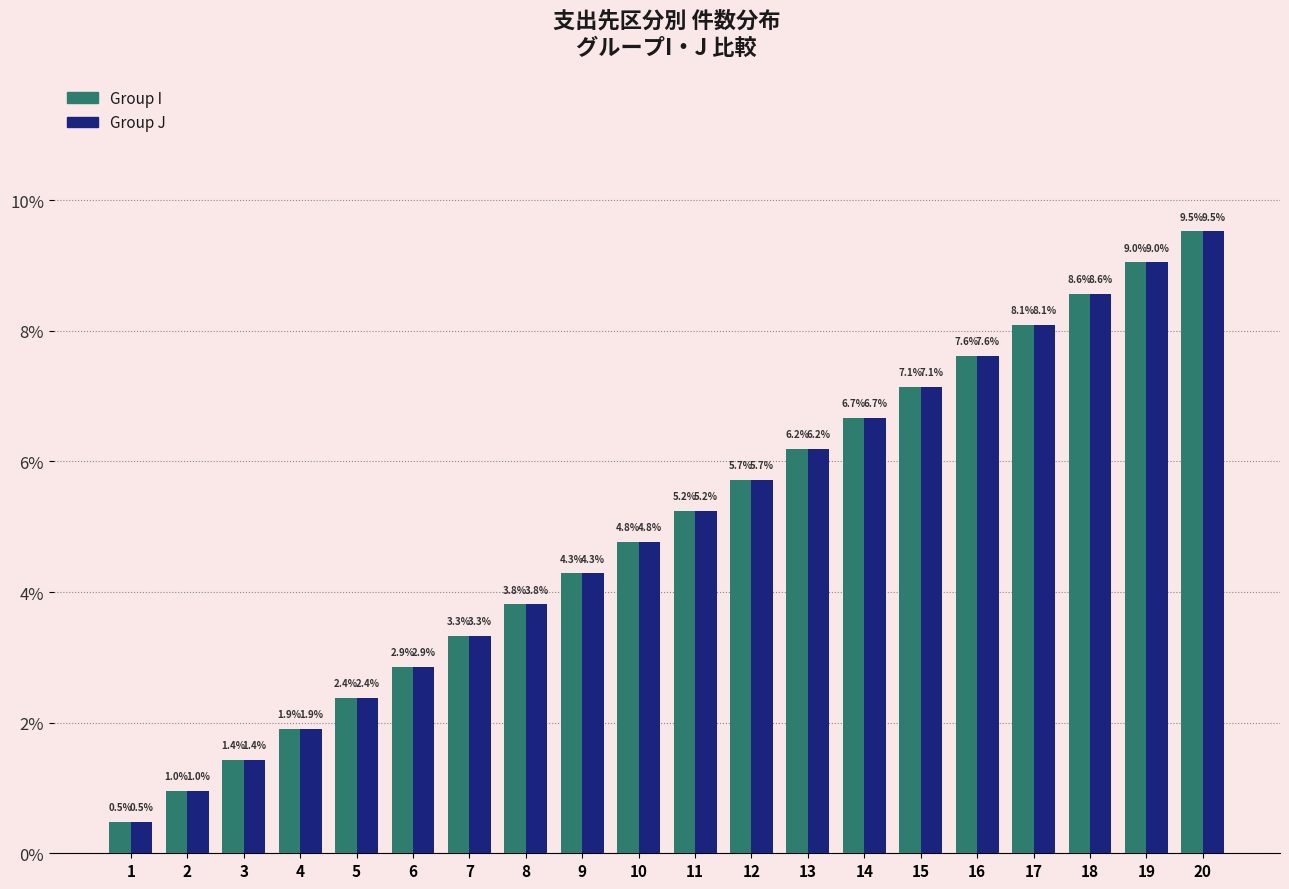

At which label does Group J reach its peak?

20